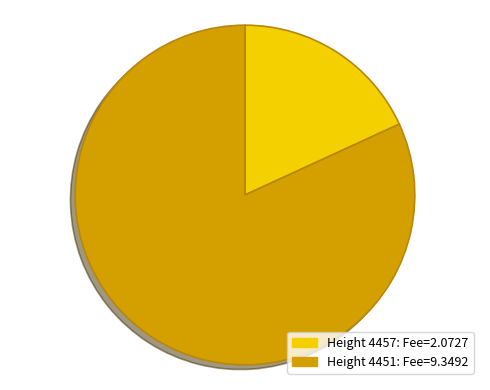

Does any single category account for the majority?

Yes